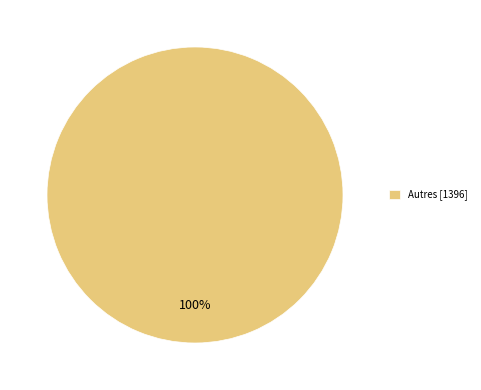

What percentage is the Autres [1396] slice, to the nearest percent?

100%